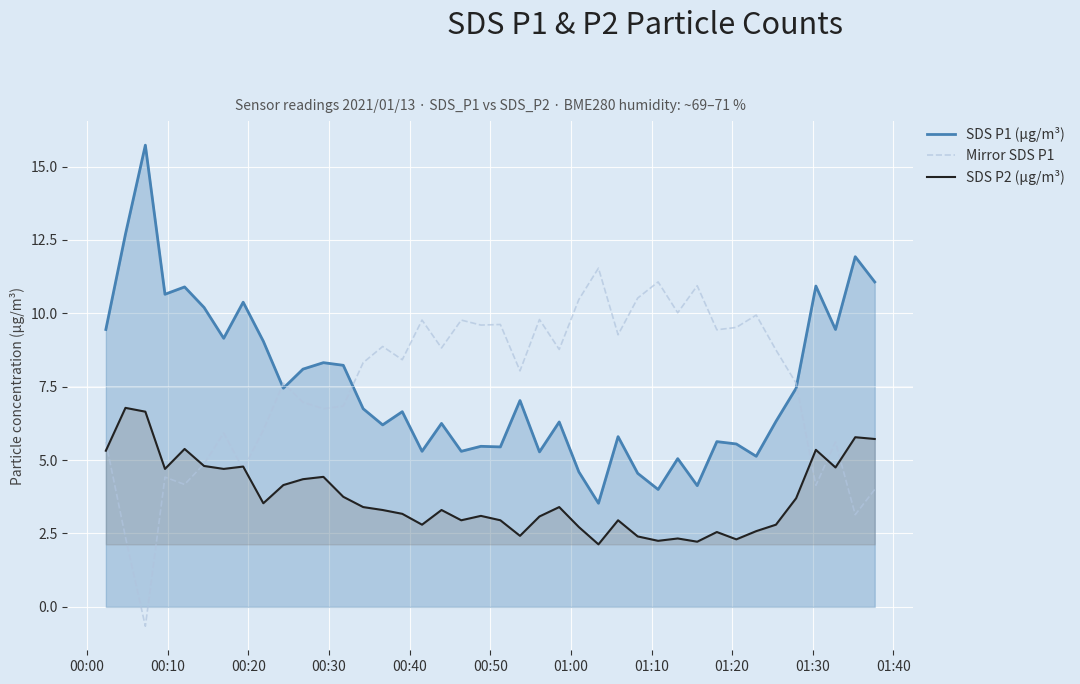

True or false: SDS P2 (µg/m³) and SDS P1 (µg/m³) intersect in this chart.

False